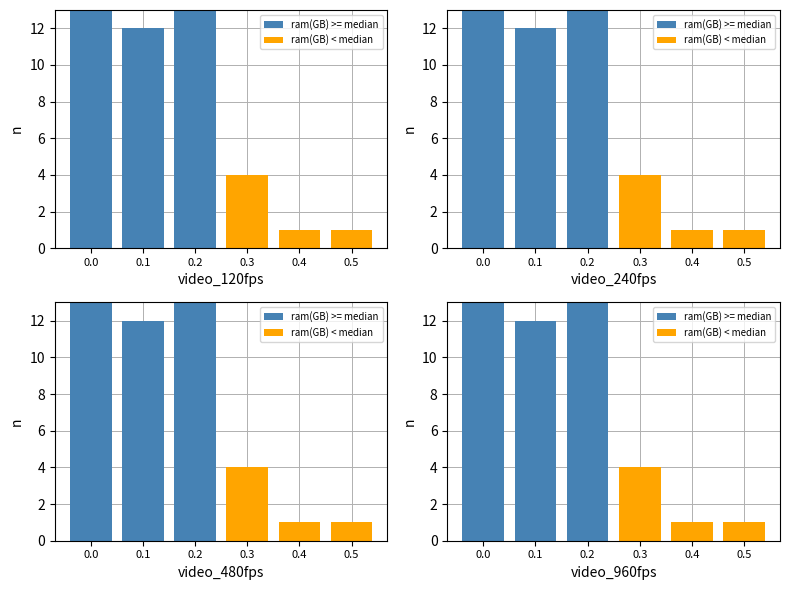

What is the value of the ram(GB) < median bar at the 4th from the left?

4